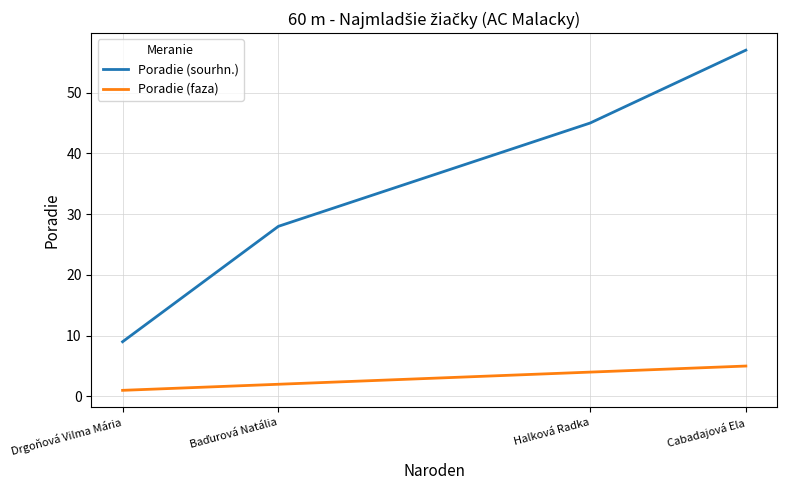

What is the sum of all Poradie (sourhn.) values?

139